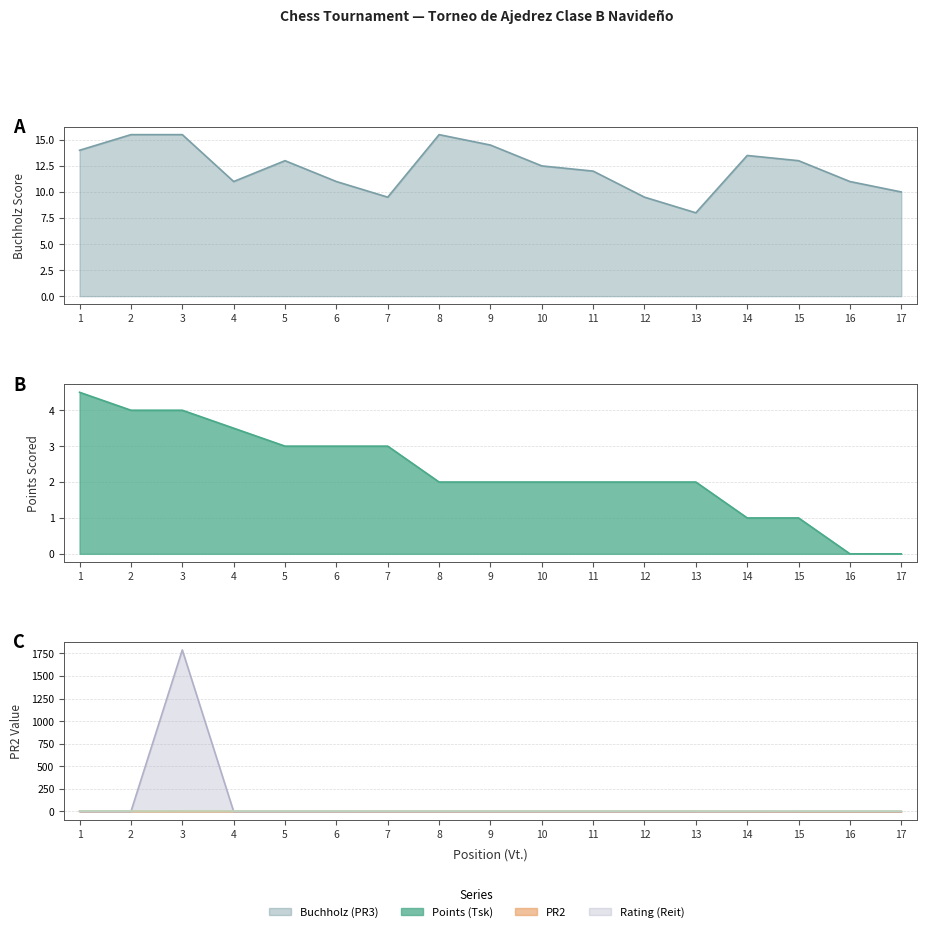

Is the value of Rating (Reit) at 17 greater than the value of Points (Tsk) at 8?

No